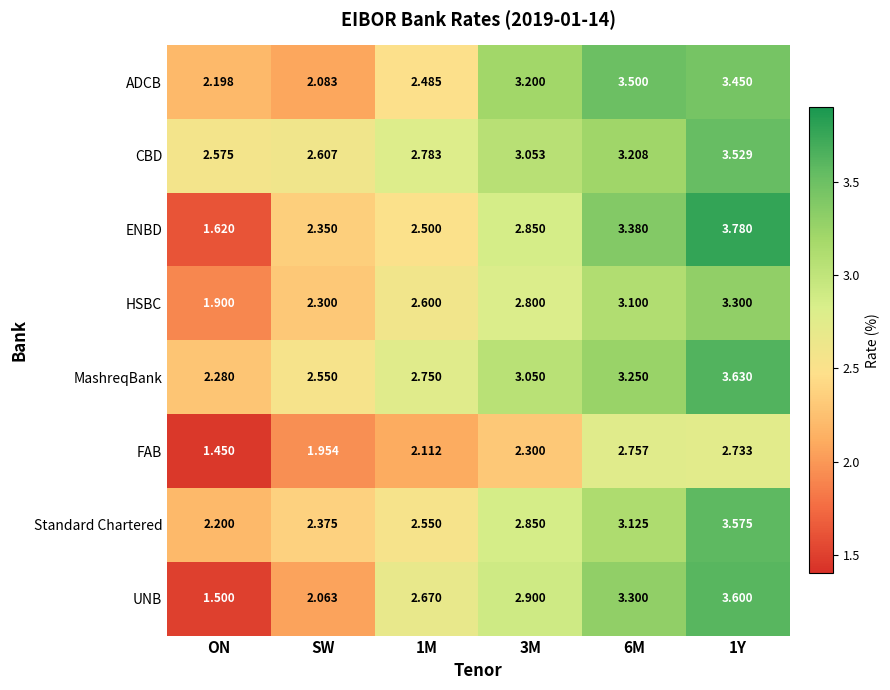

Which series has the largest total across all categories?

CBD